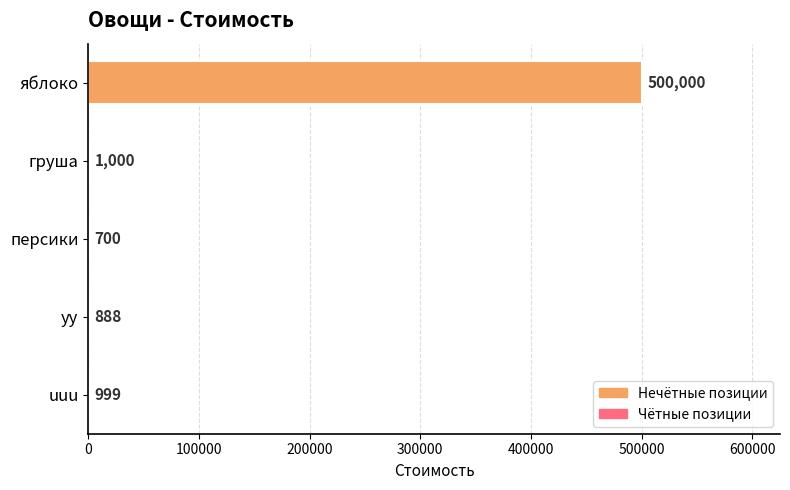

What is the sum of all values?

503587